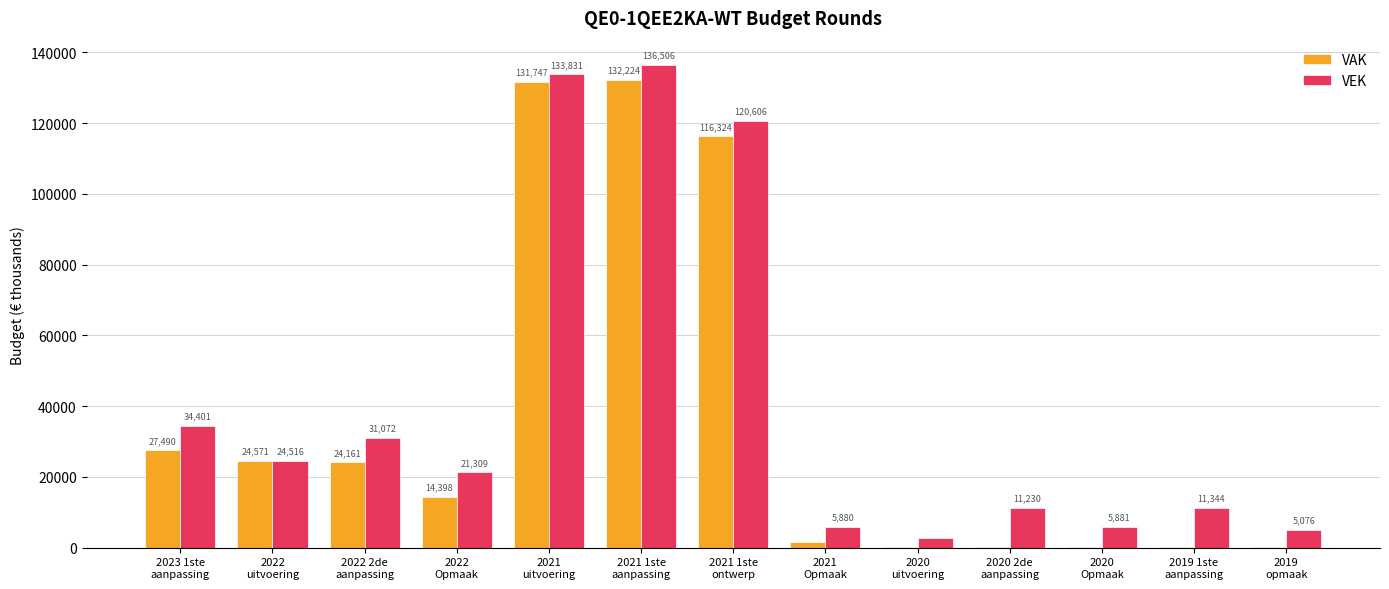

True or false: VAK has a value of 202 at 2020
uitvoering.

True